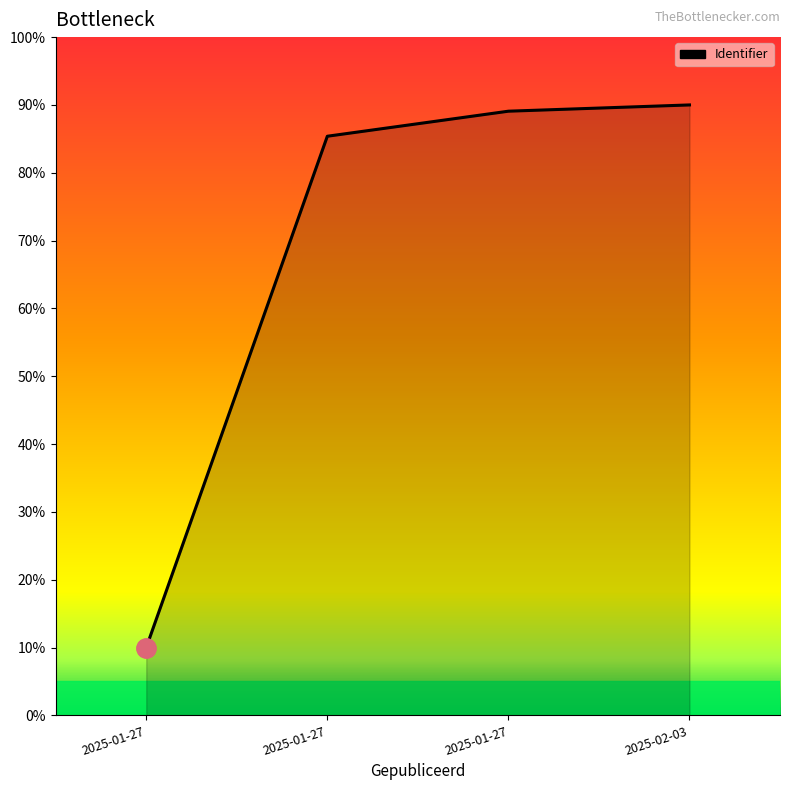

What is the sum of the values at 2025-02-03 and 2025-01-27?

100.0